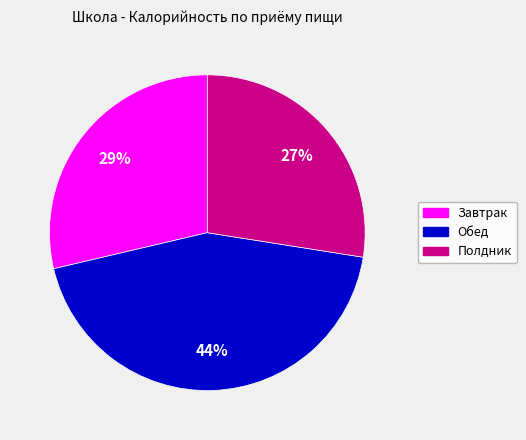

Is Завтрак the majority of the pie?

No